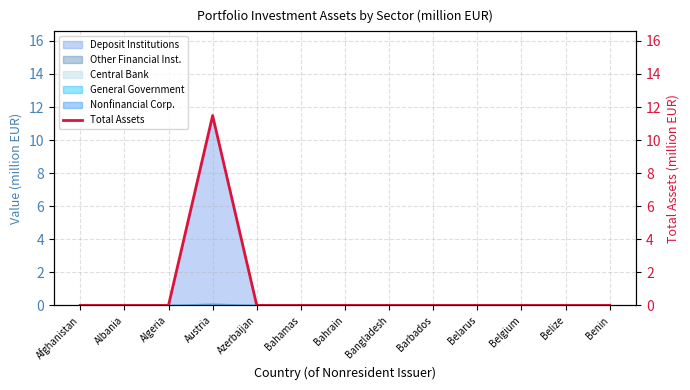

At which category does the chart reach its minimum across all series?

Afghanistan